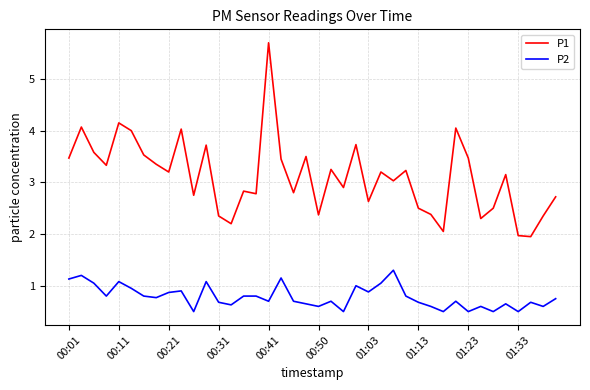

In P2, how many points are lower than both neighbors (excluding endpoints)?

13